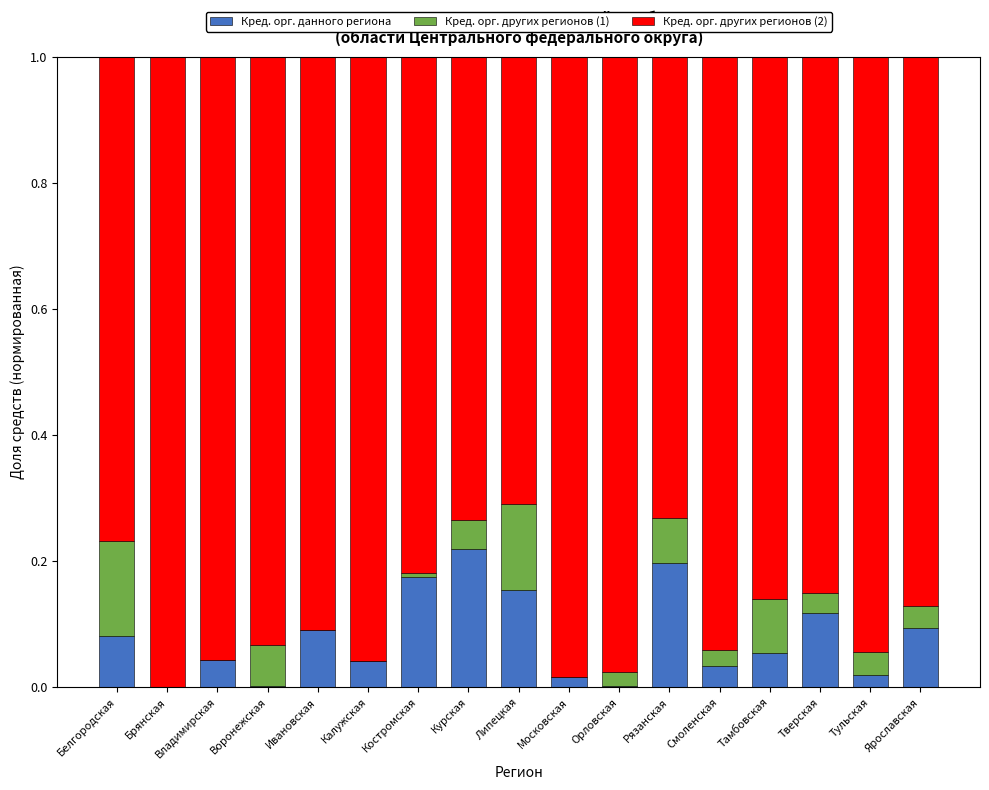

Is it true that Кред. орг. данного региона equals 0.1 at Калужская?

False